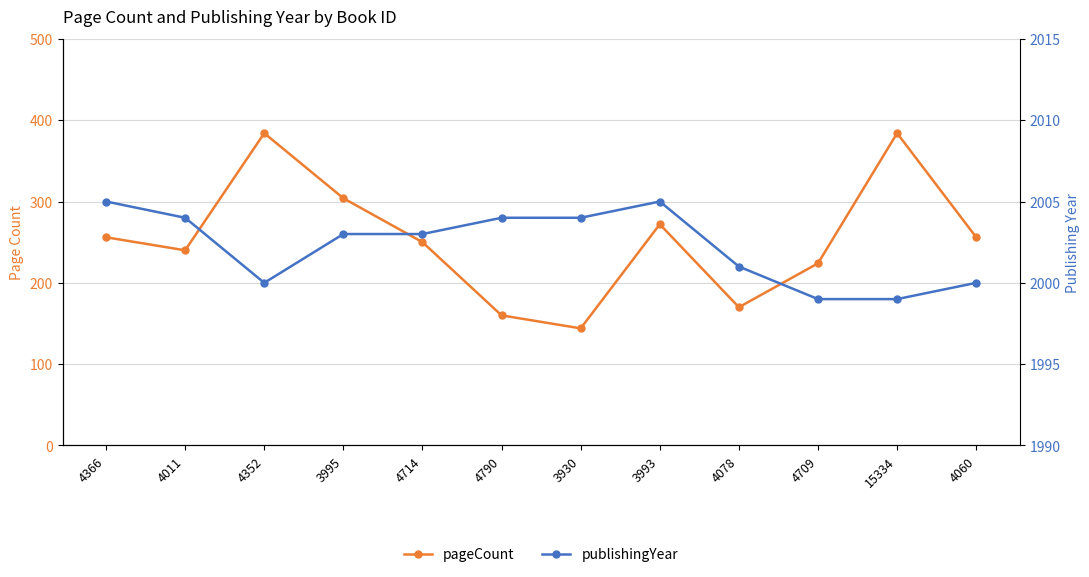

Count the publishingYear values in the range 2000 to 2004.

8